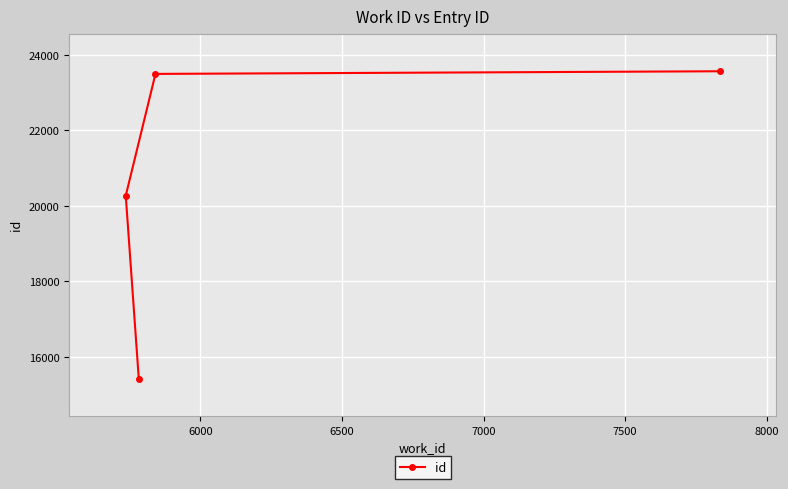

What is the value of the 2nd point from the left?

15428